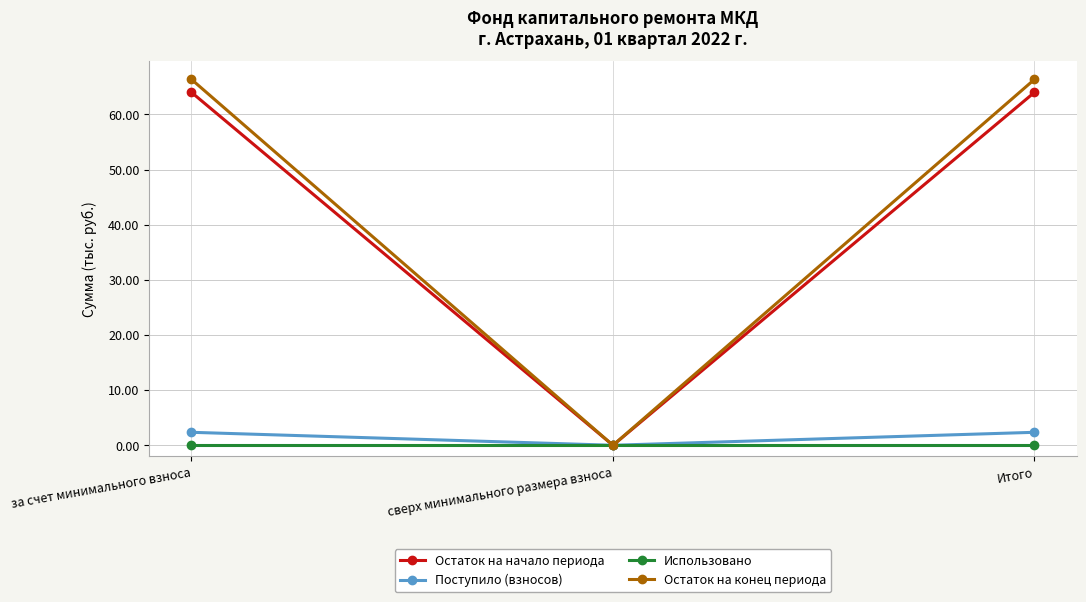

What is the spread (max minus min) of values at за счет минимального взноса?

66.3